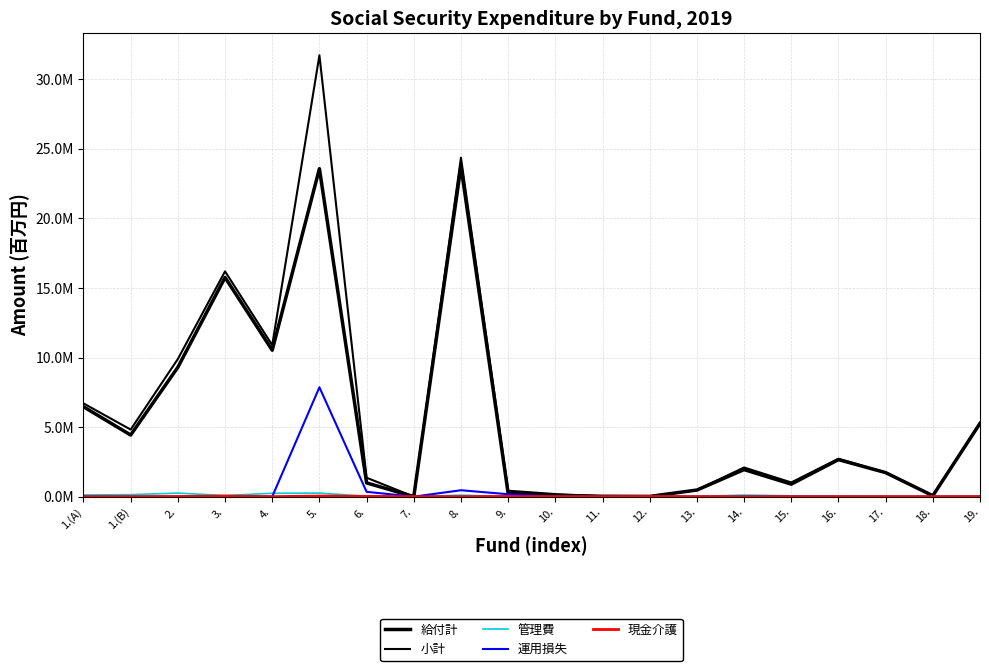

Is this an area chart (filled region under the line)?

No